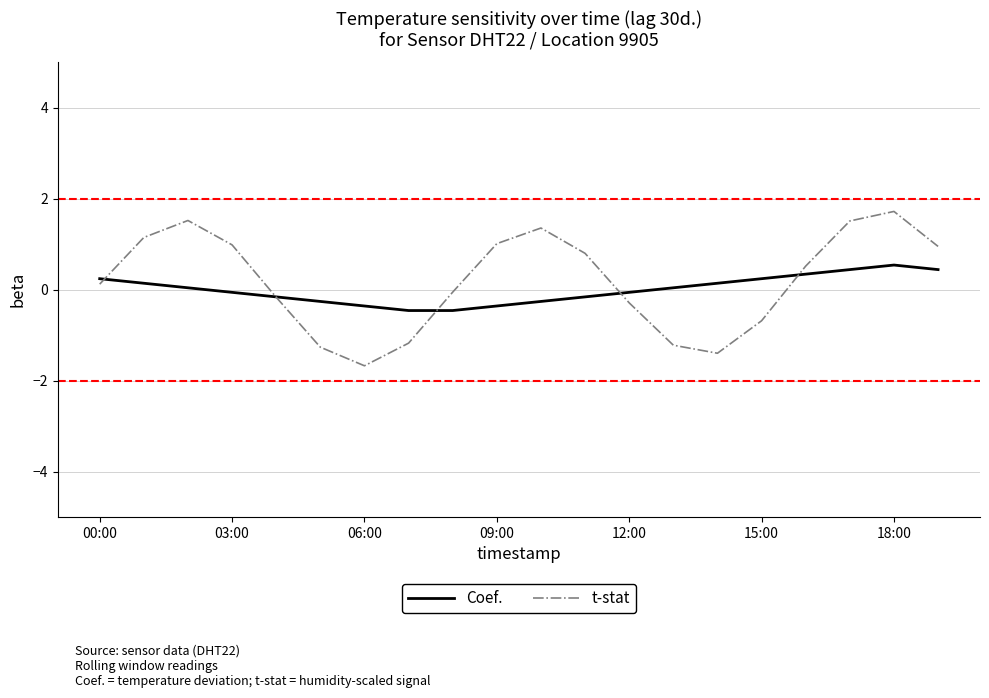

Which series has the largest range (max minus min)?

t-stat